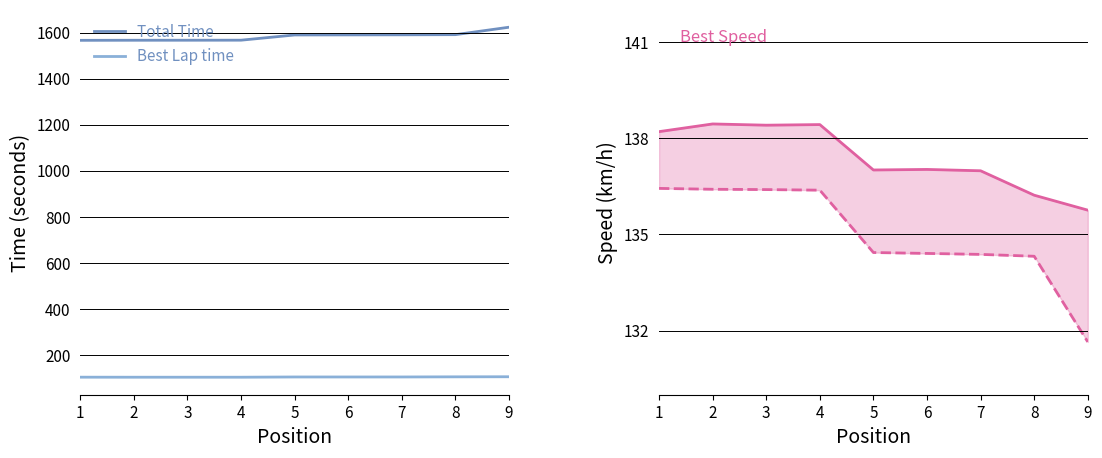

Where is Best Speed nearest to the value 137?

5